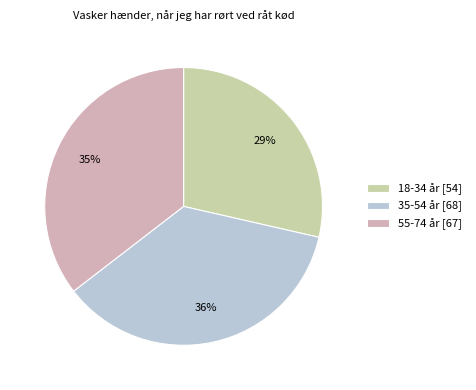

To the nearest percent, what is the average slice percentage?

33%